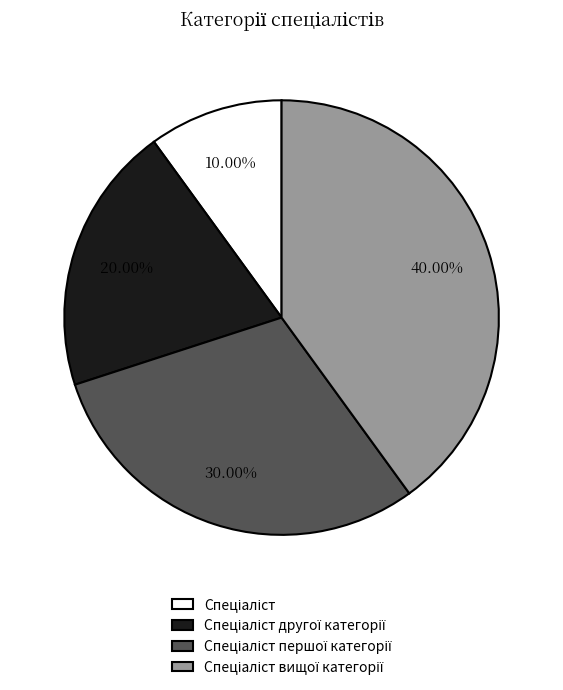

To the nearest percent, what portion does Спеціаліст першої категорії represent?

30%